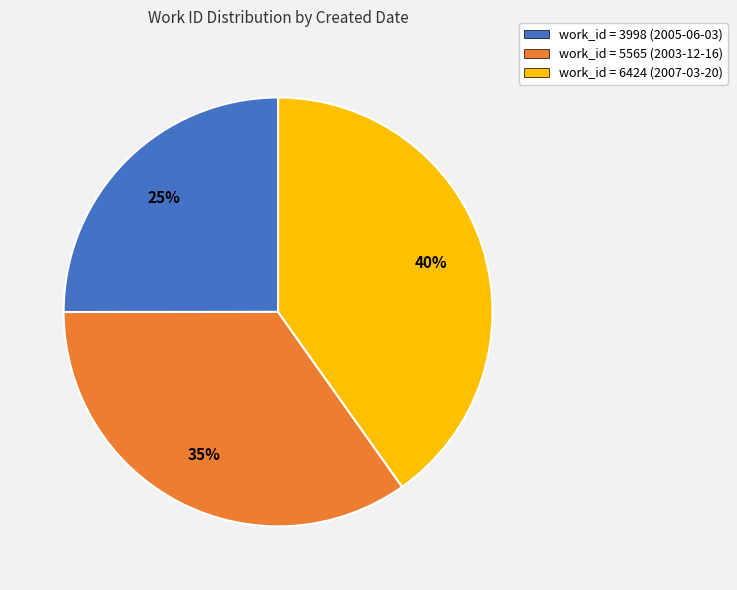

Is it true that work_id = 5565 (2003-12-16) is 35% of the pie?

True